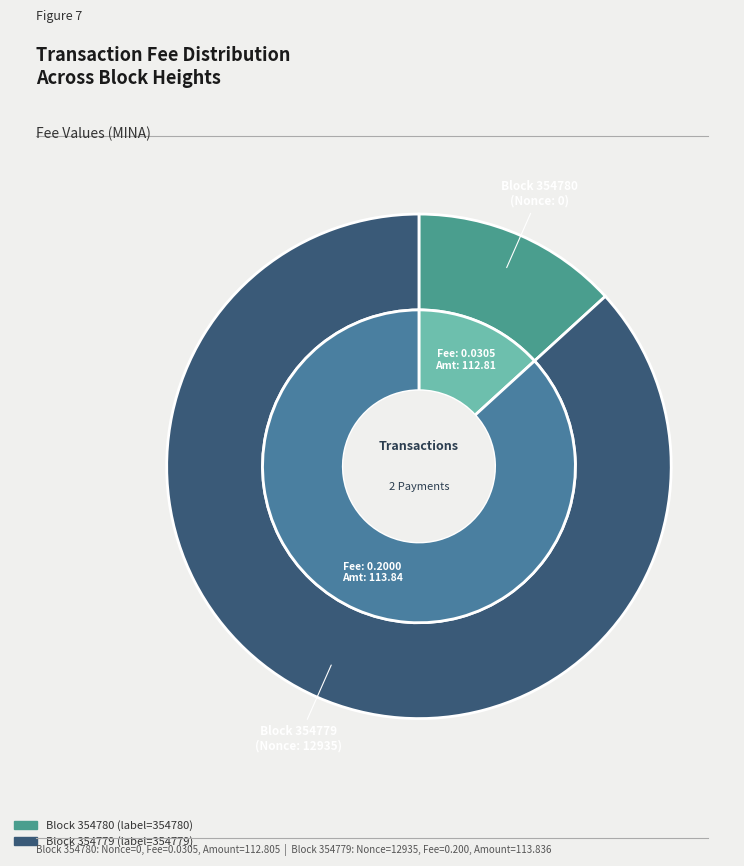

True or false: 354779 accounts for 99% of the total.

False